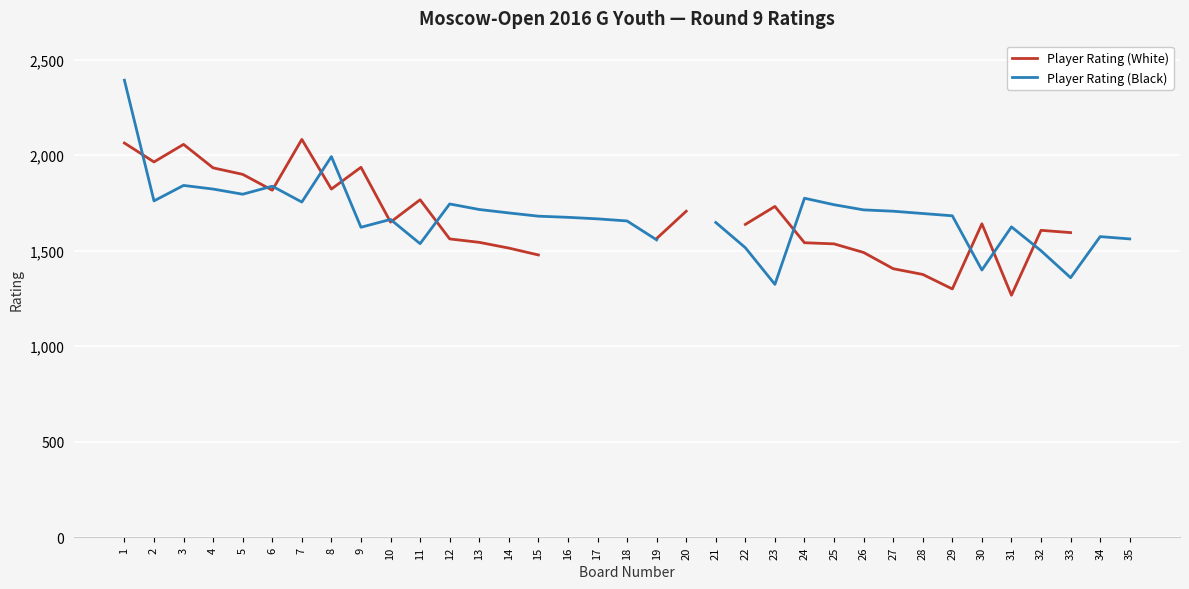

List the series in order of their peak value, lowest first.

Player Rating (White), Player Rating (Black)